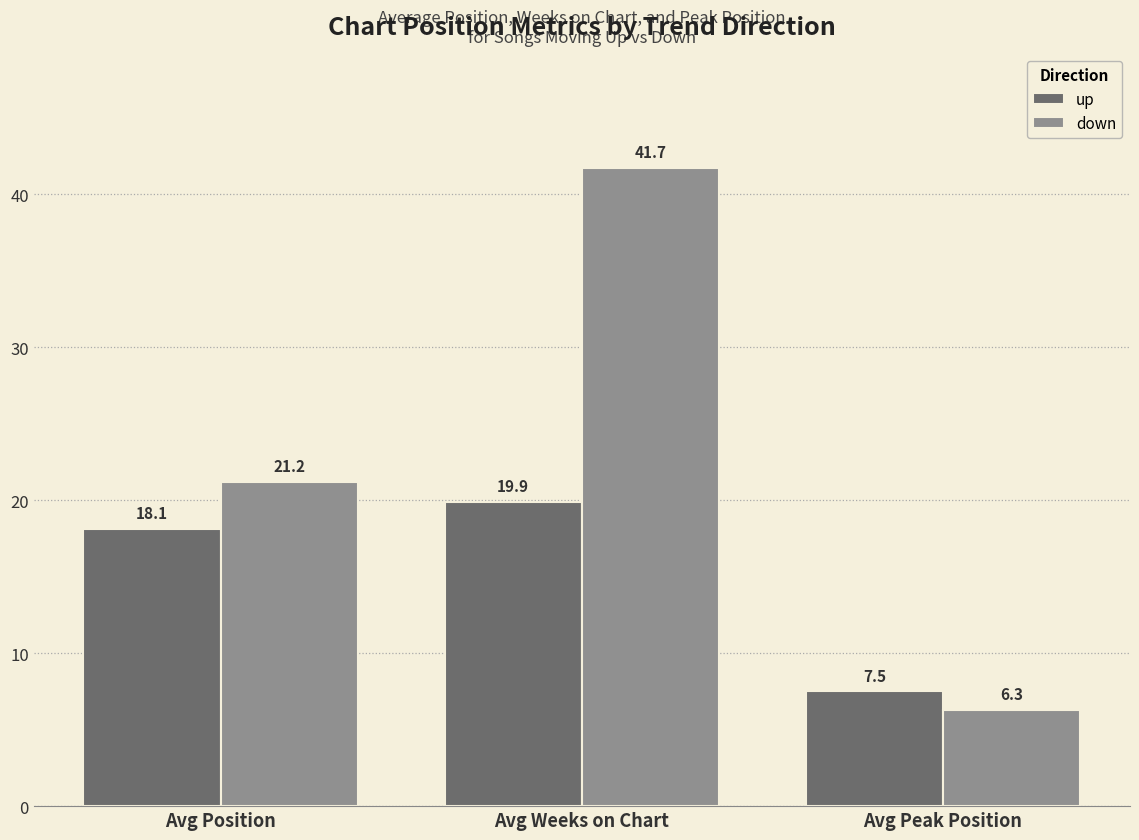

Which series has the largest range (max minus min)?

down